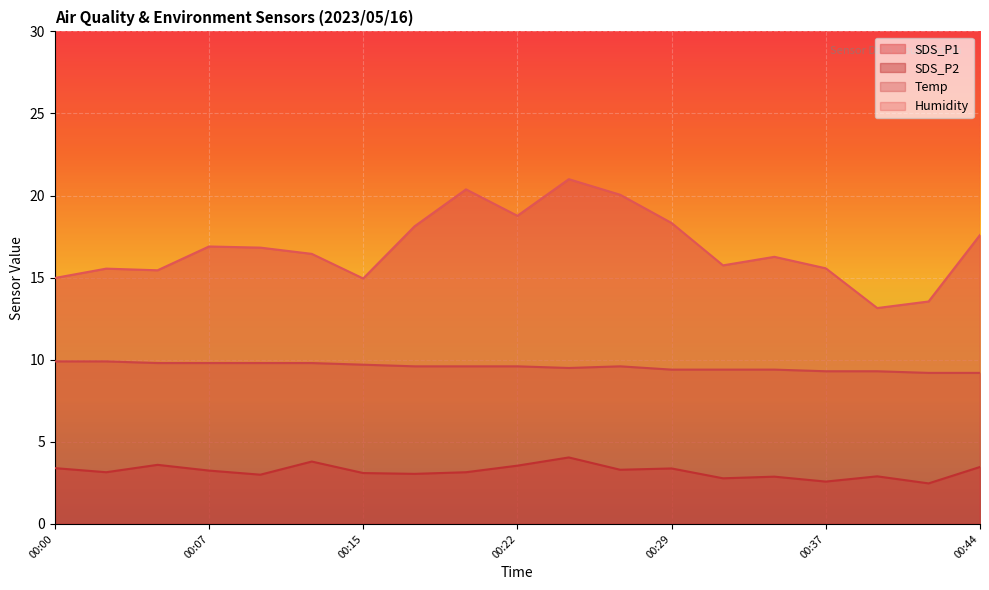

At which label does SDS_P2 reach its minimum?

00:41